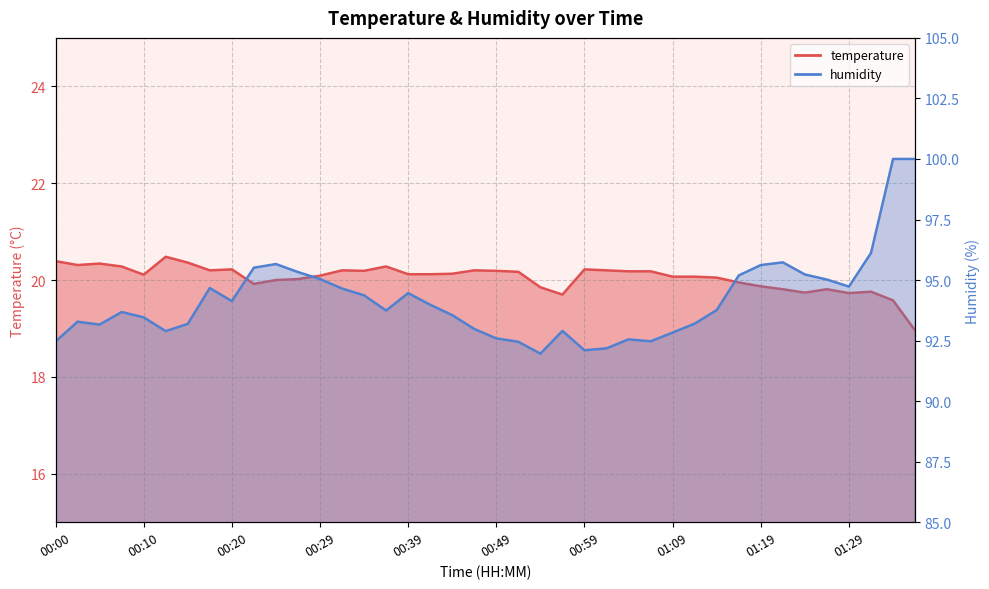

List the series in order of their peak value, lowest first.

temperature, humidity